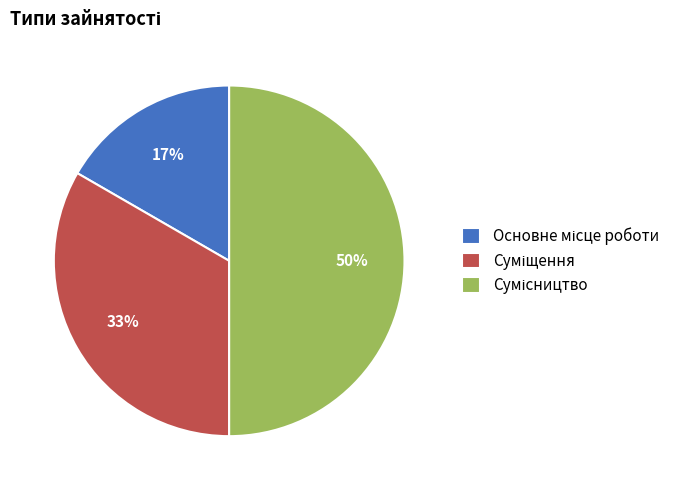

To the nearest percent, what is the average slice percentage?

33%